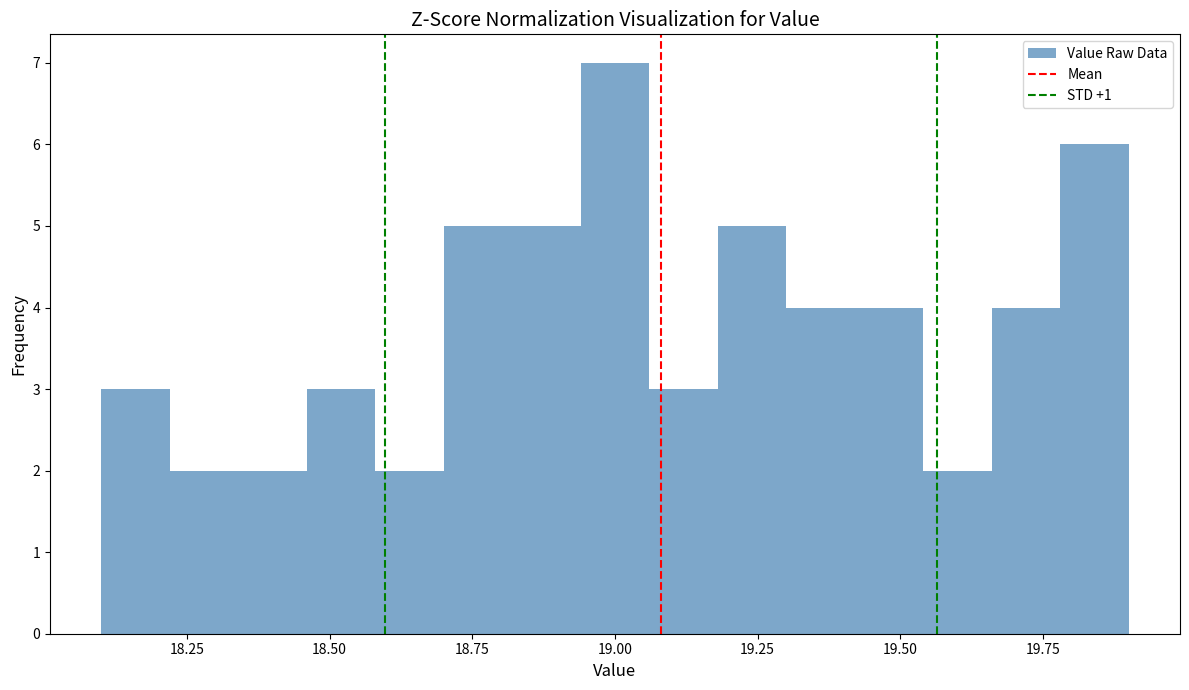

Around what value on the x-axis is the tallest bar? Give the approximate position of its centre, as read against the axis.

19.00